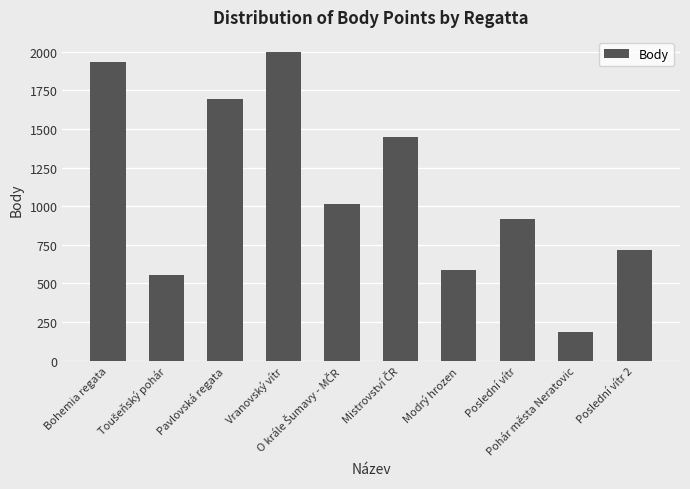

Reading left to right, extract all data points from this chart.

1935	554	1693	1996	1014	1447	587	915	188	713